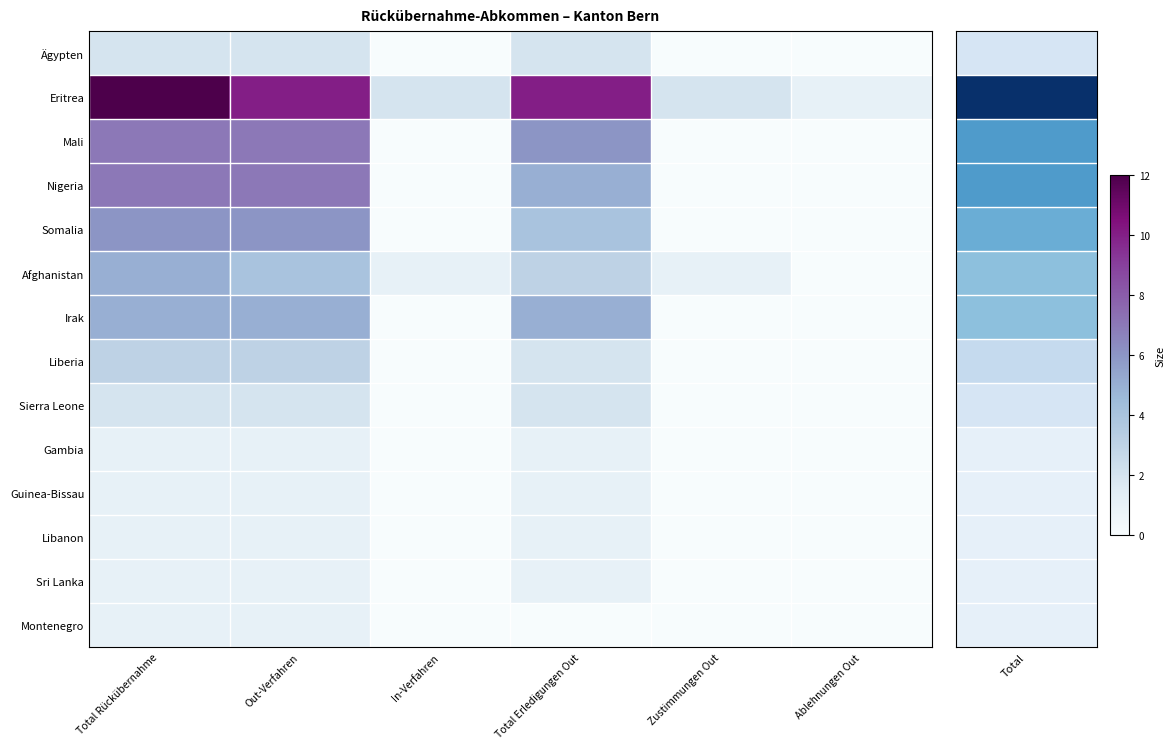

At which category does the chart reach its minimum across all series?

In-Verfahren